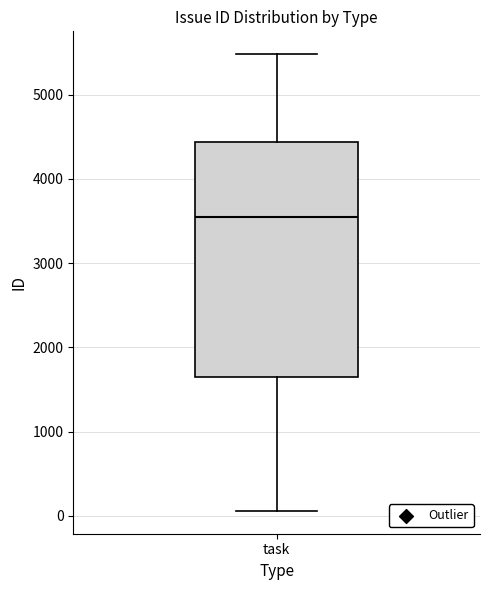

Transcribe this box plot: give where the median line is, the range the box spans, and where the two whiskers end, as read against the y-axis. The values are not printed on the chart, so give them approximately, as read against the axis.

median 3600, box 1600 to 4400, whiskers 100 to 5500